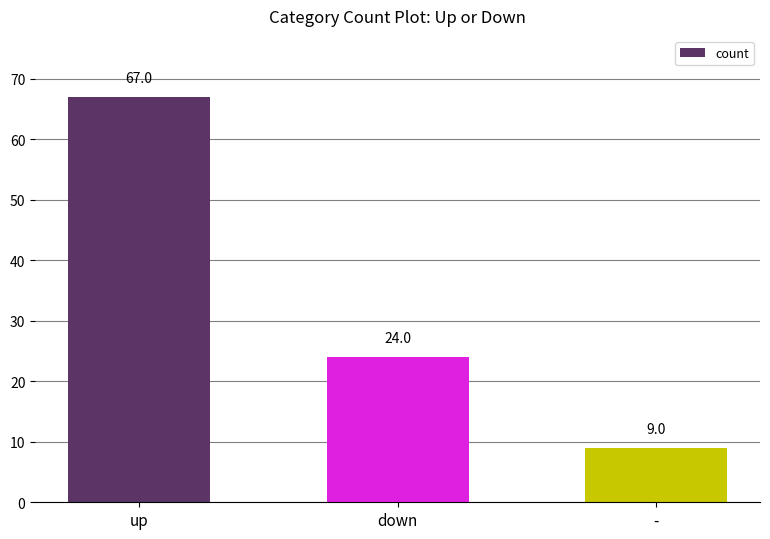

Rank the categories by value from lowest to highest.

-, down, up